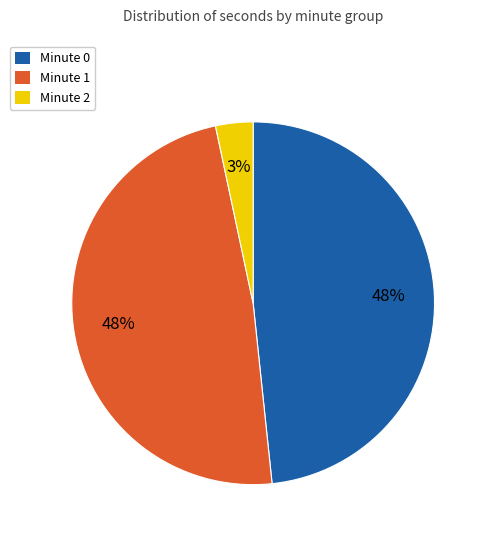

To the nearest percent, what portion does Minute 2 represent?

3%